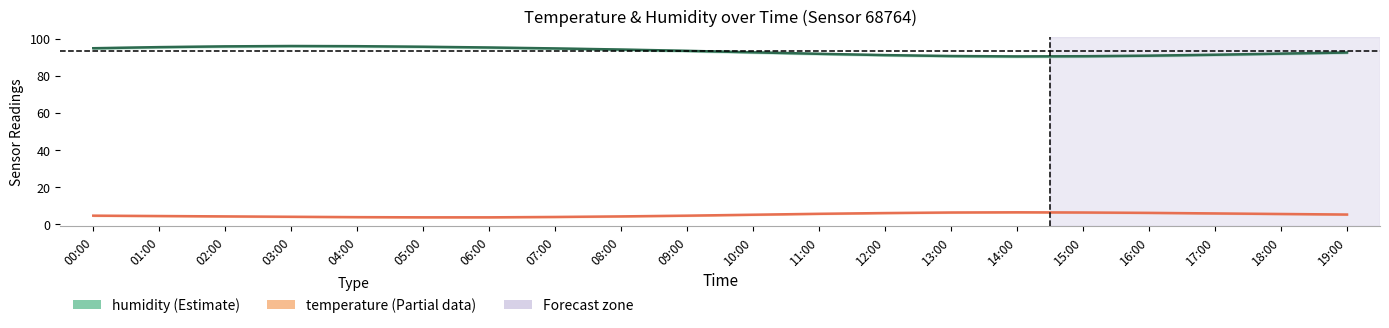

What is the lowest value of the temperature series?

3.8